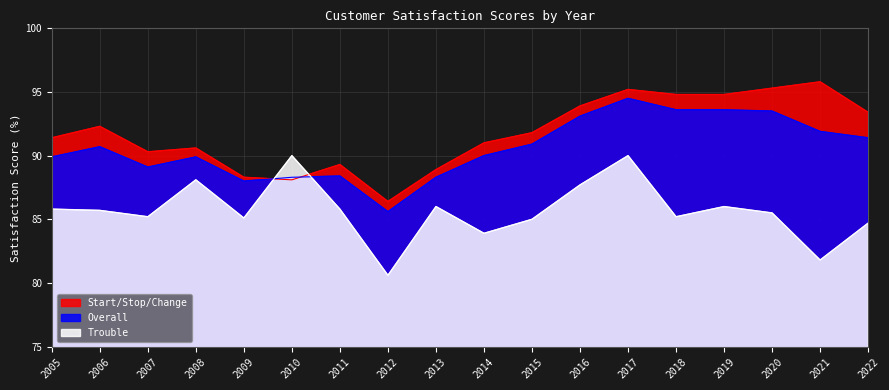

What is the total value across all series at 2021?

269.5